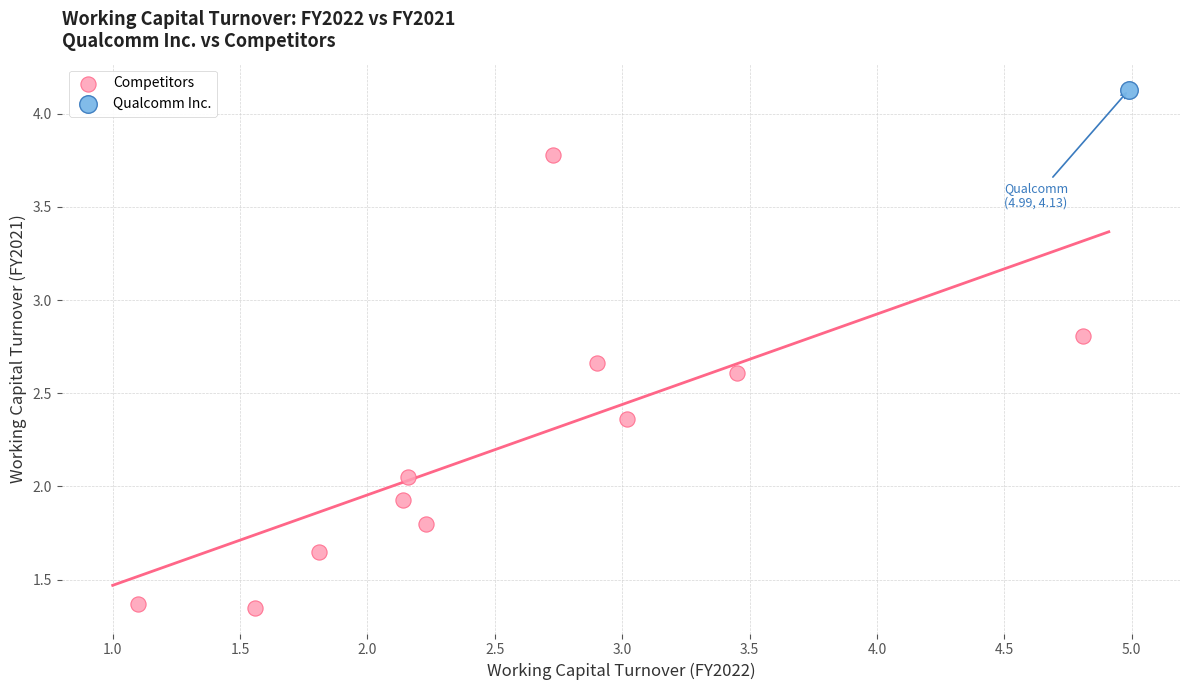

What are all the series names shown in the legend?

Competitors, Qualcomm Inc.